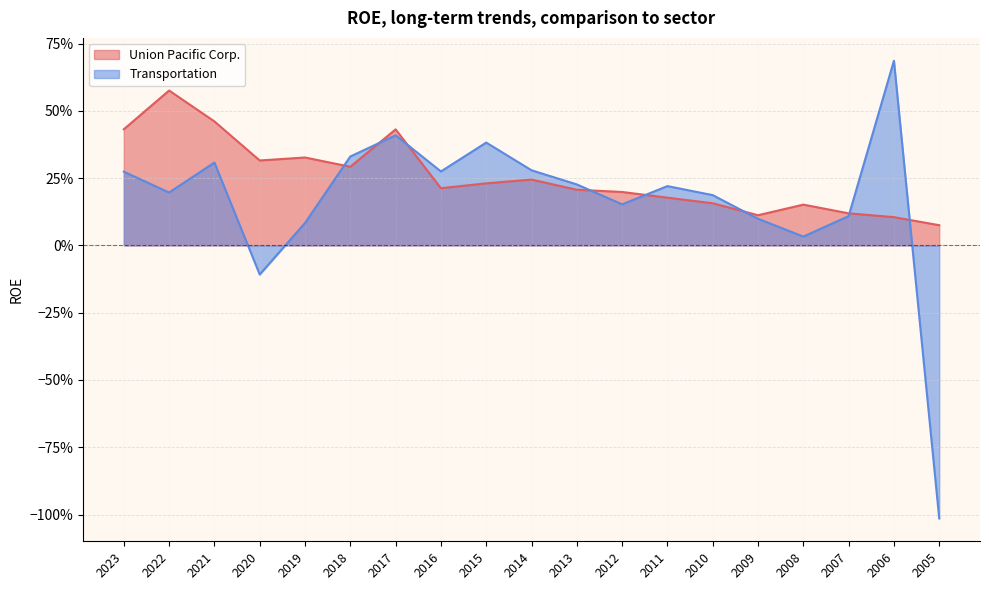

What is the value of the Transportation point at the 4th from the left?

-0.1